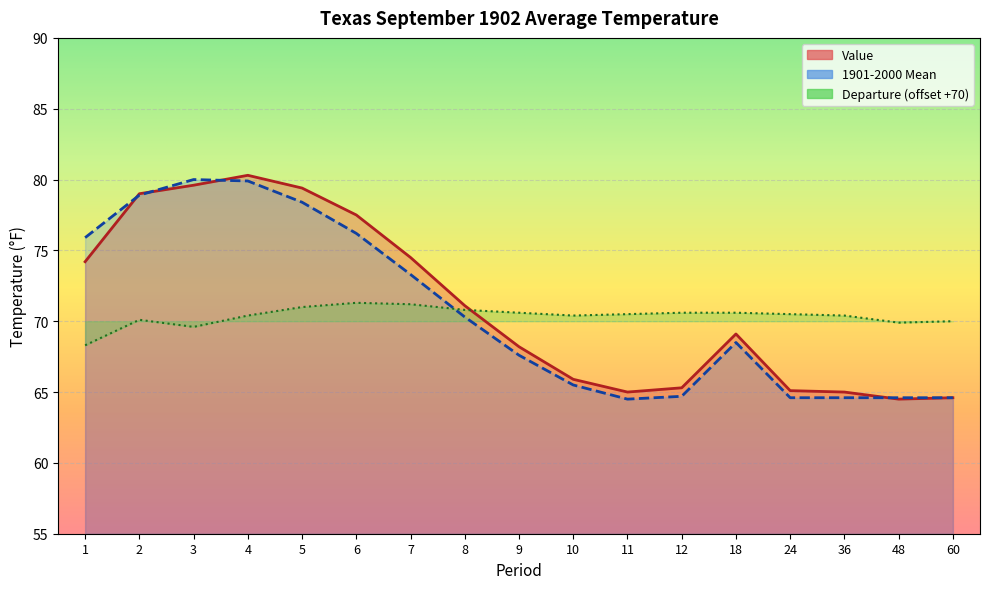

How many times do Departure and 1901-2000 Mean cross each other?

1